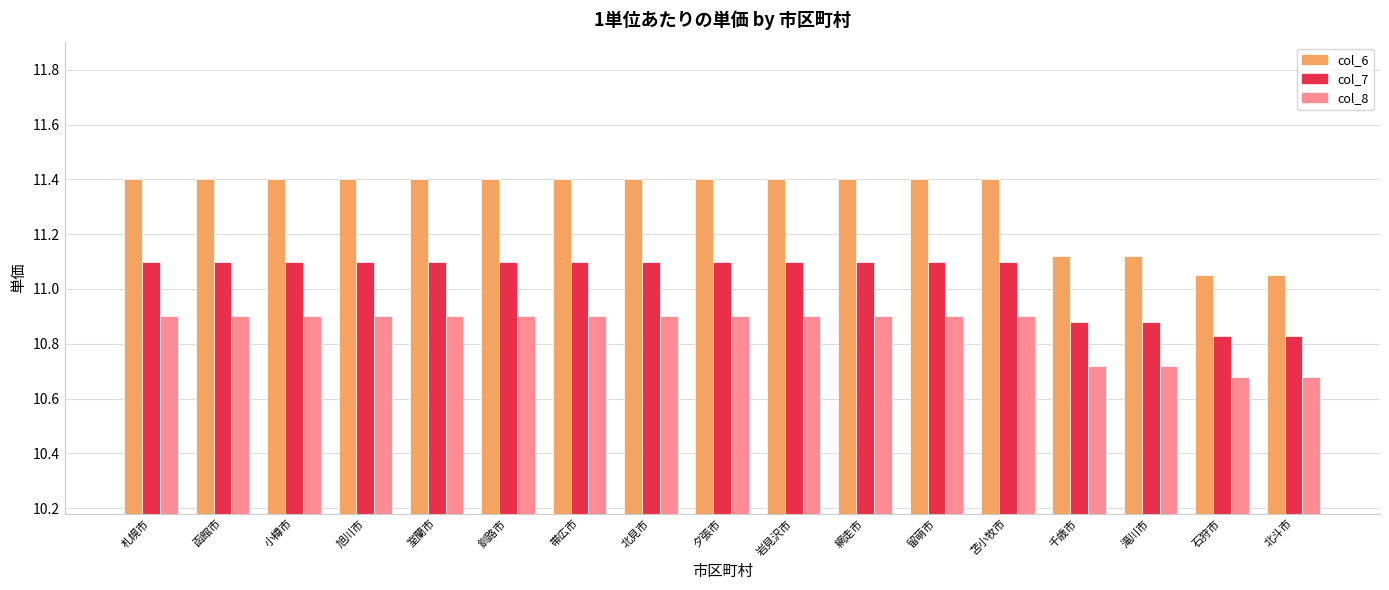

What is the spread (max minus min) of values at 小樽市?

0.5